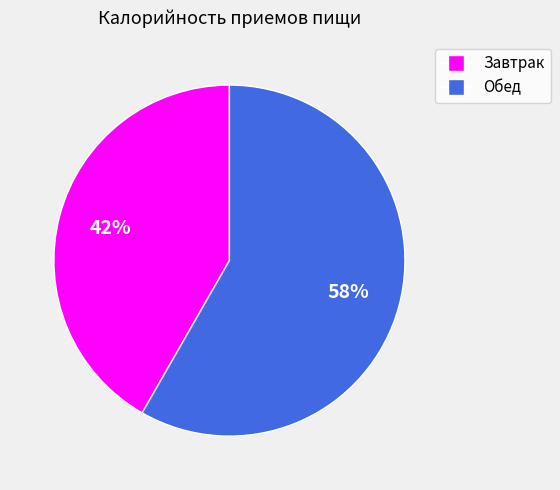

Is it true that Завтрак is 42% of the pie?

True